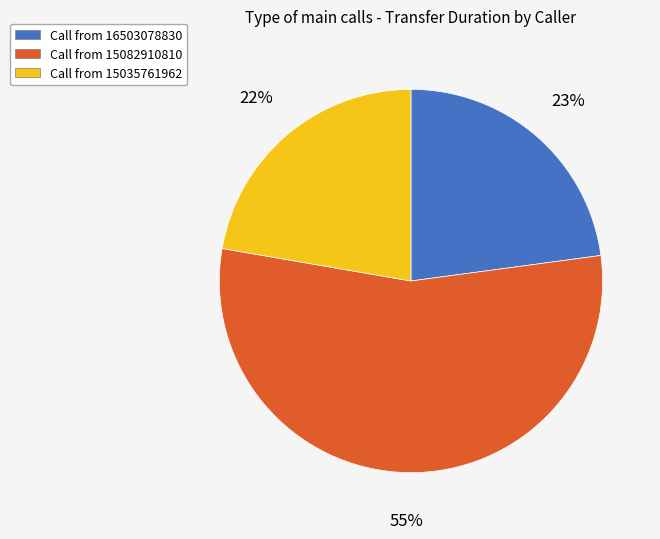

Is it true that Call from 15035761962 is 10% of the pie?

False